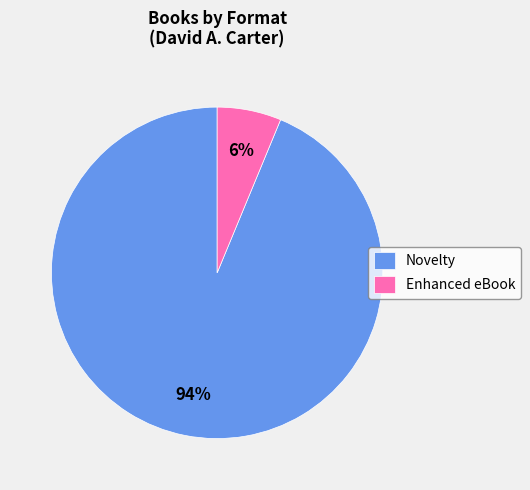

To the nearest percent, what portion does Novelty represent?

94%